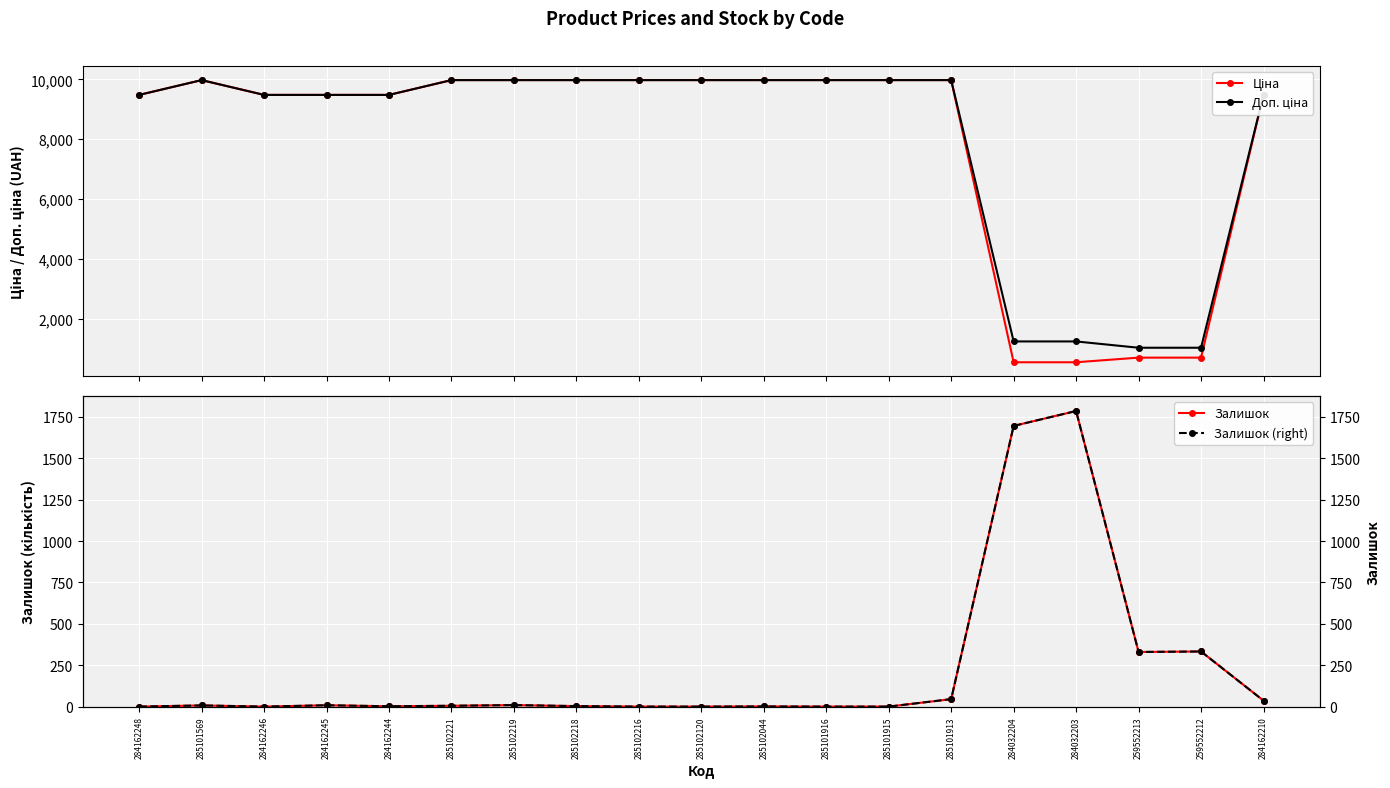

What is the difference between the highest and lowest values at 259552213?

694.6